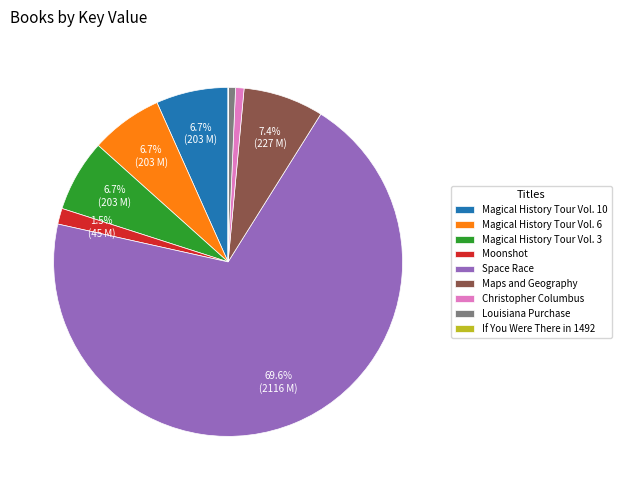

Which slice represents more than half of the pie?

Space Race